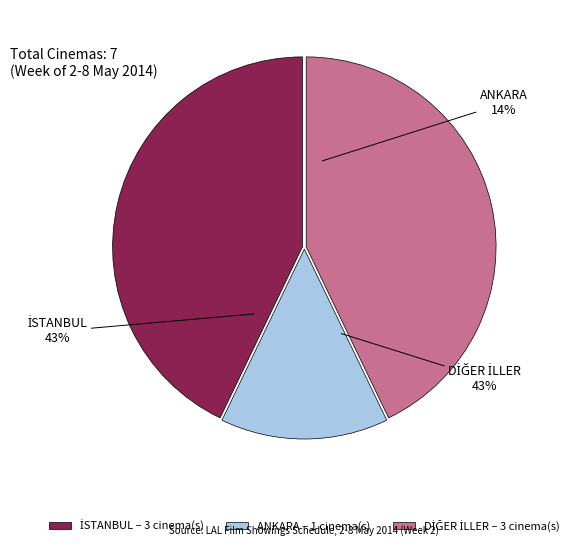

Rank the categories by value from highest to lowest.

İSTANBUL, DİĞER İLLER, ANKARA